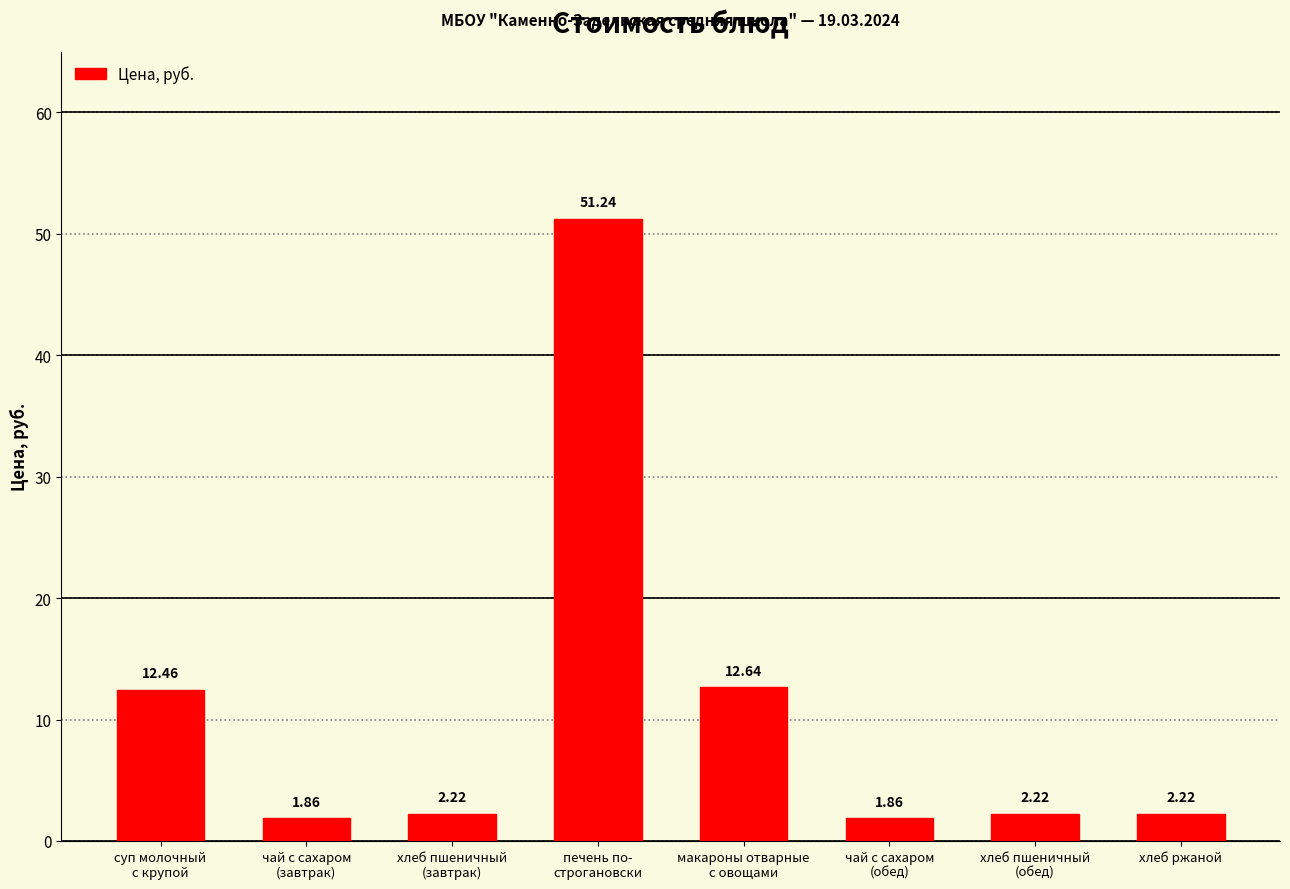

What is the label of the 1st bar from the right?

хлеб ржаной